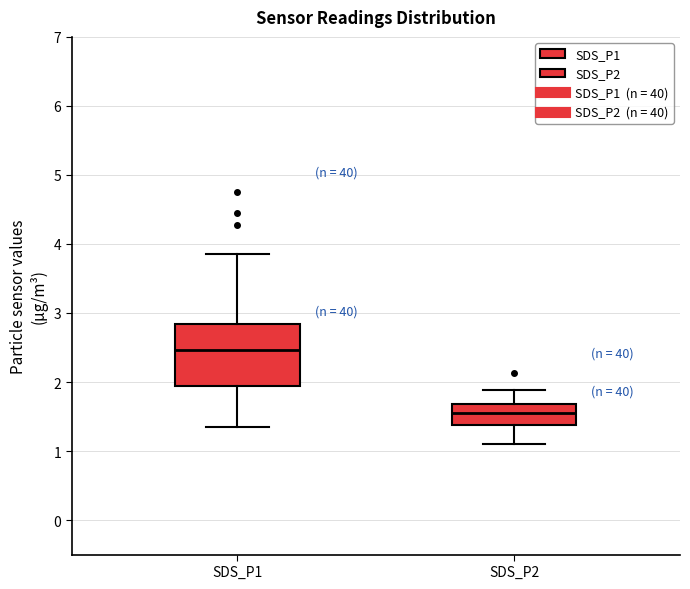

Reading left to right, transcribe this box plot: for each box, give where its median line is, the range the box spans, and where its two whiskers end, as read against the y-axis. The values are not printed on the chart, so give them approximately, as read against the axis.

SDS_P1: median 2.5, box 1.9 to 2.8, whiskers 1.4 to 3.9
SDS_P2: median 1.6, box 1.4 to 1.7, whiskers 1.1 to 1.9